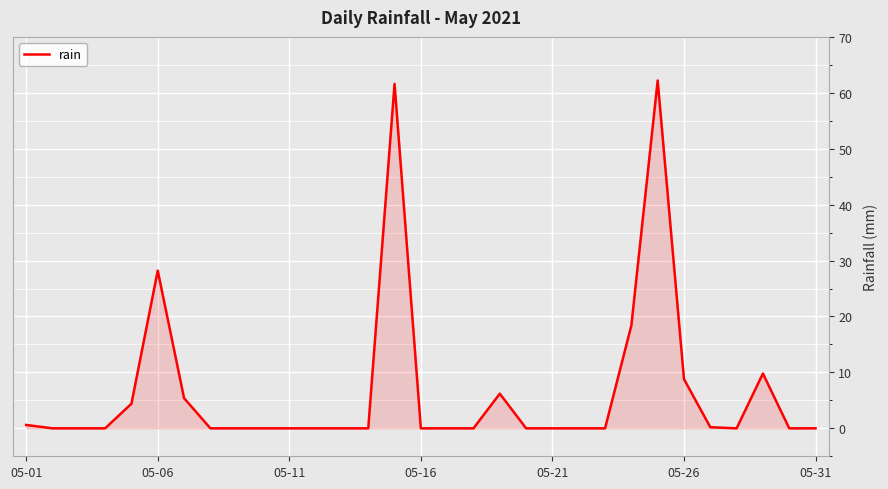

What is the difference between the maximum and minimum values?

62.2